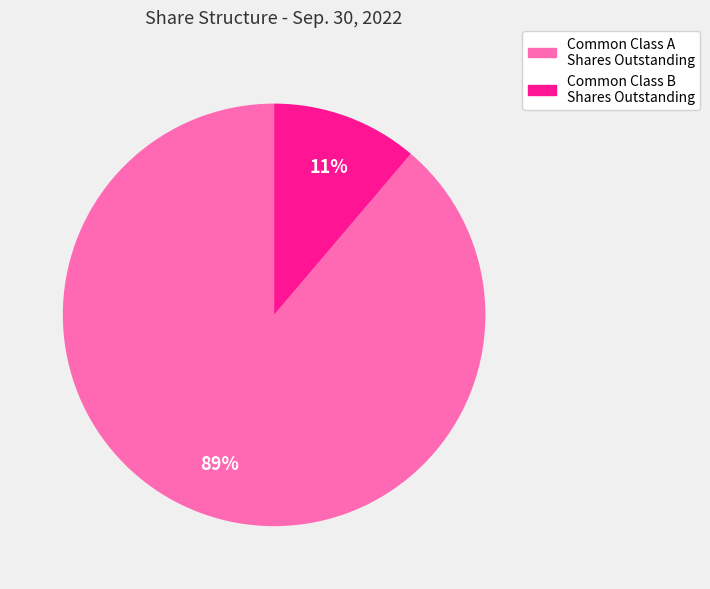

Between Common Class A Shares Outstanding and Common Class B Shares Outstanding, which is larger?

Common Class A Shares Outstanding